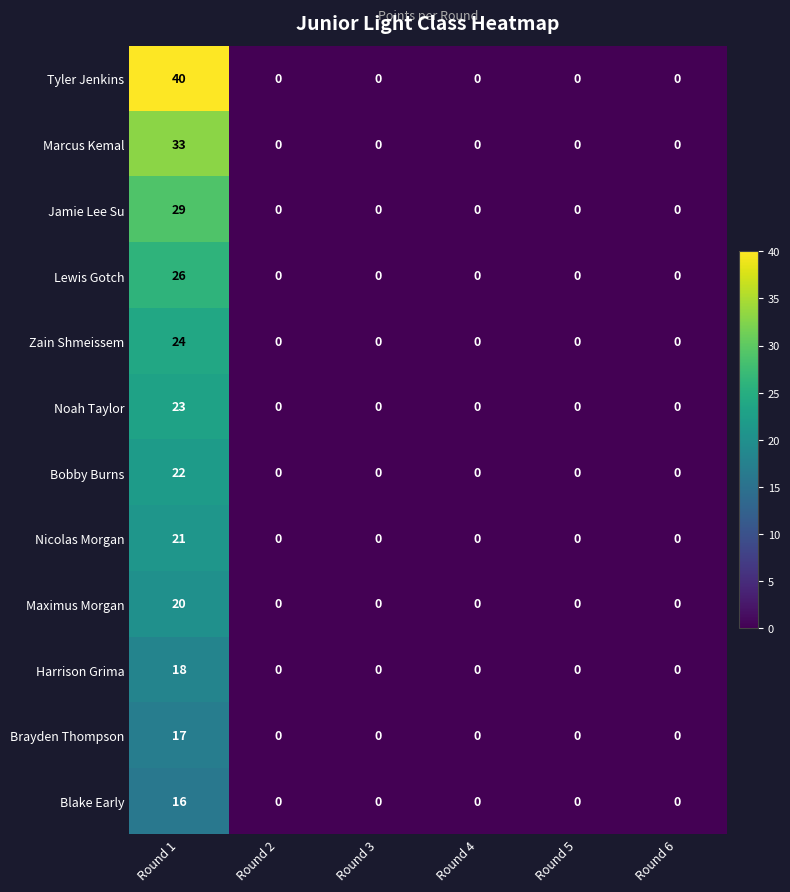

List the series in order of their peak value, lowest first.

Blake Early, Brayden Thompson, Harrison Grima, Maximus Morgan, Nicolas Morgan, Bobby Burns, Noah Taylor, Zain Shmeissem, Lewis Gotch, Jamie Lee Su, Marcus Kemal, Tyler Jenkins